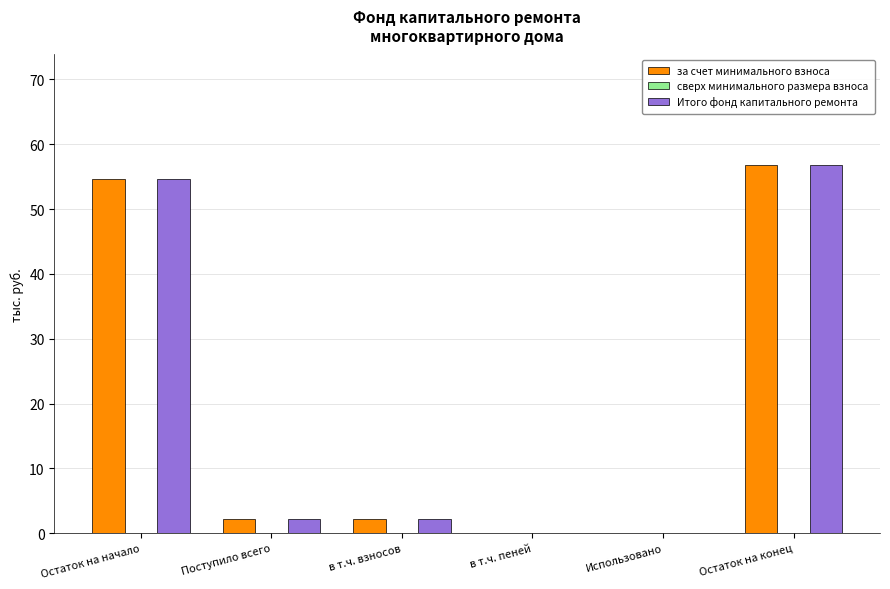

What is the approximate value of за счет минимального взноса at Остаток на конец?

56.8